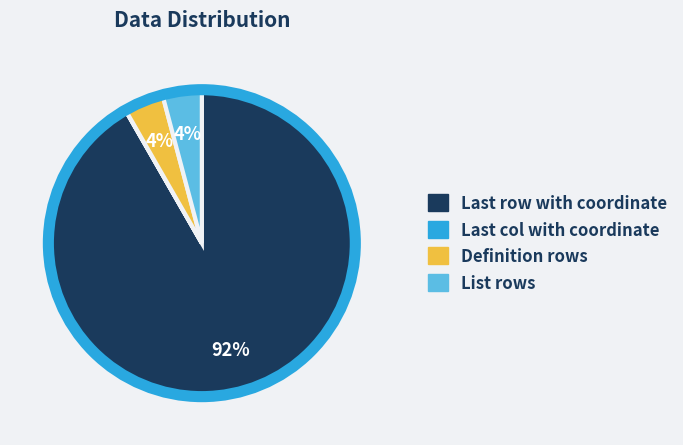

True or false: Definition rows accounts for 4% of the total.

True